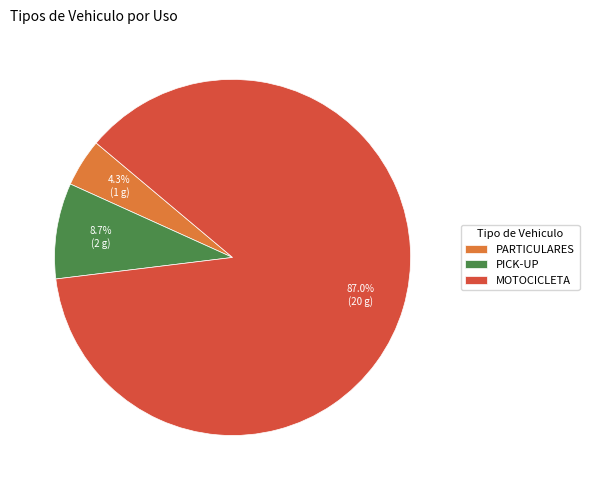

What percentage do PARTICULARES and MOTOCICLETA together represent?

91.3%